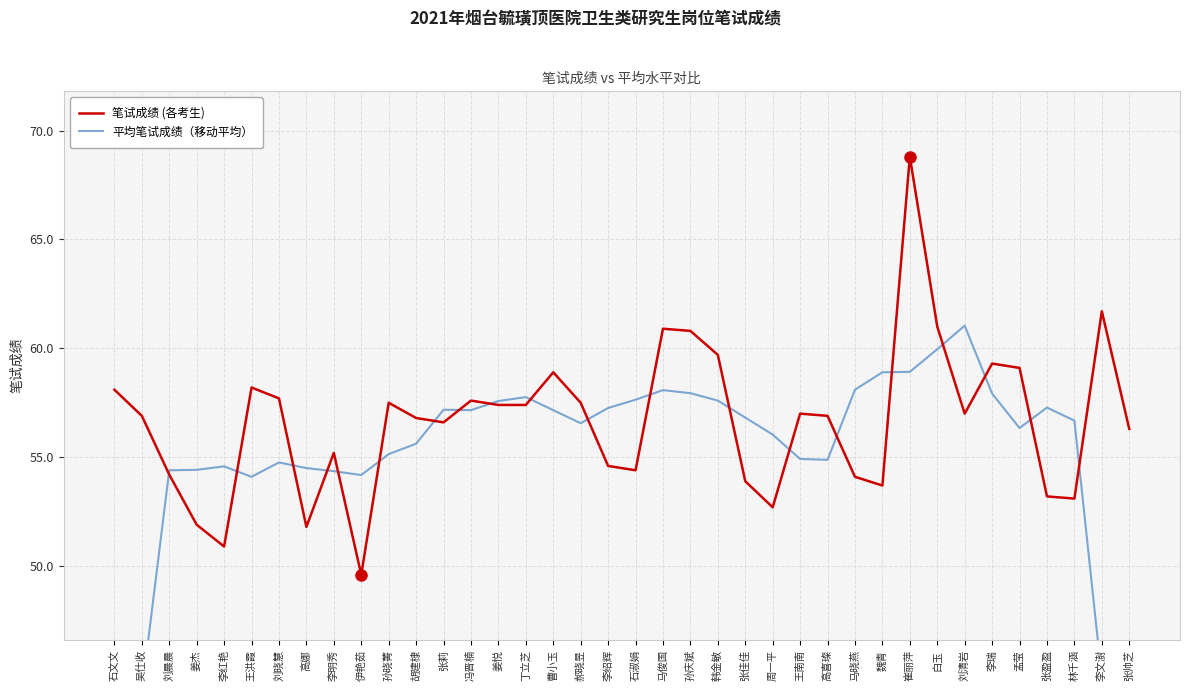

What is the difference between the maximum and minimum values in the 平均笔试成绩（移动平均） series?

27.2